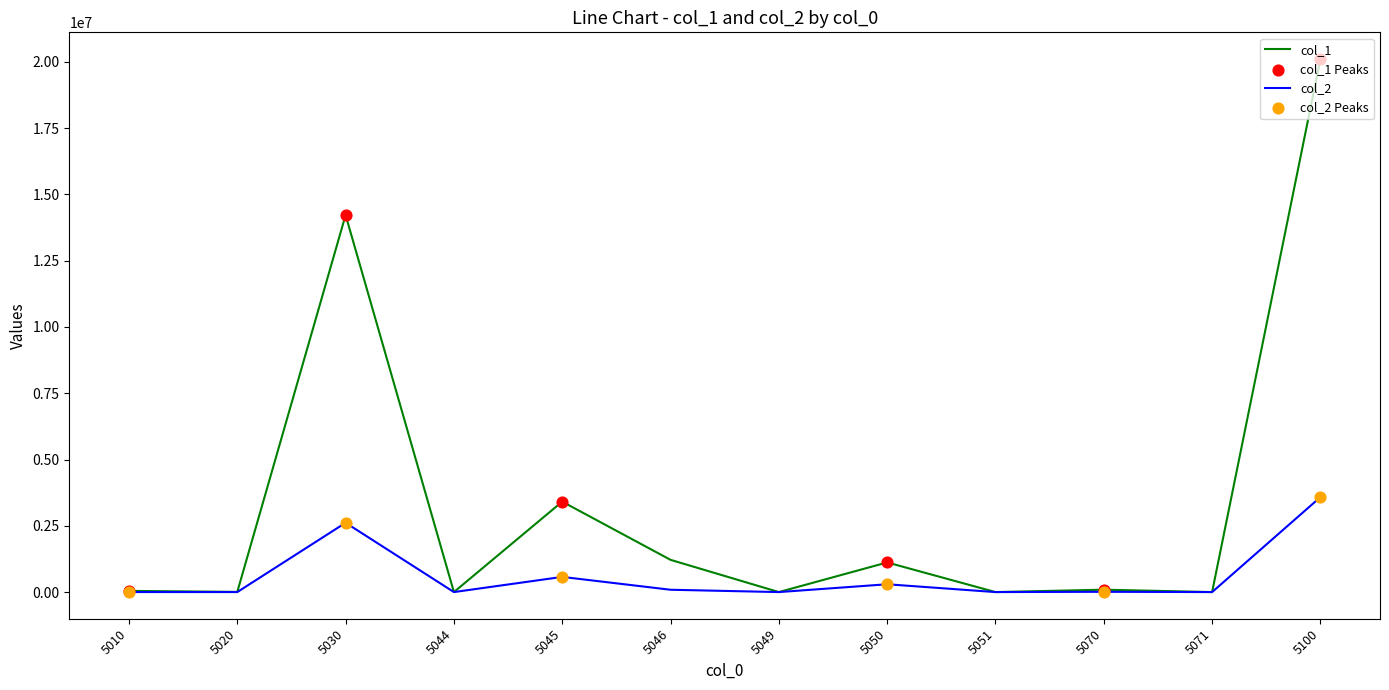

Which series has the largest range (max minus min)?

col_1